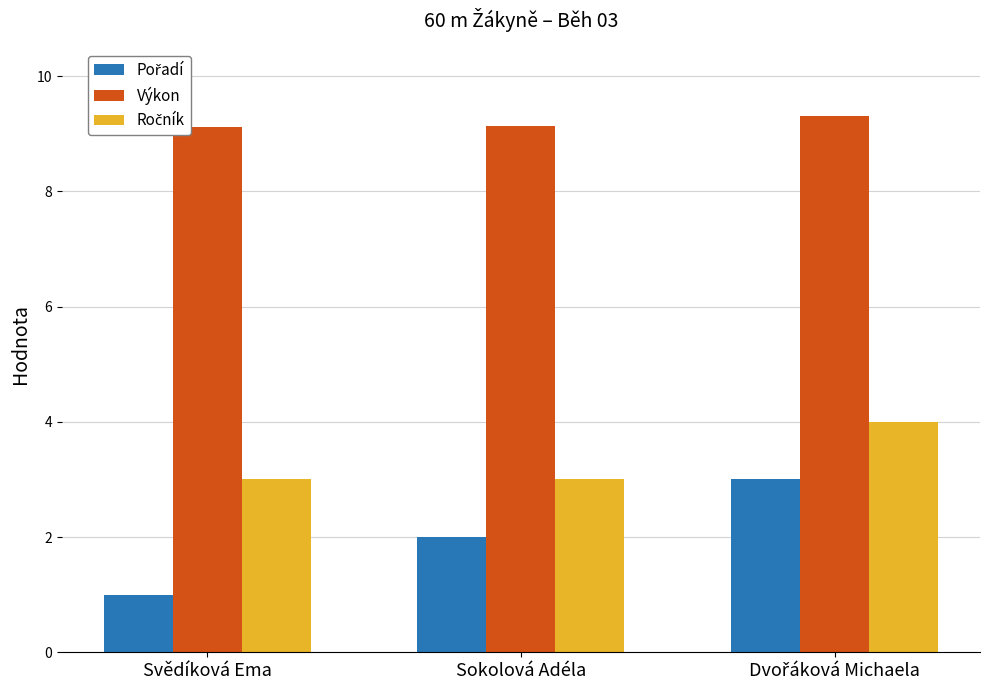

Count the Výkon values in the range 9 to 10.

3